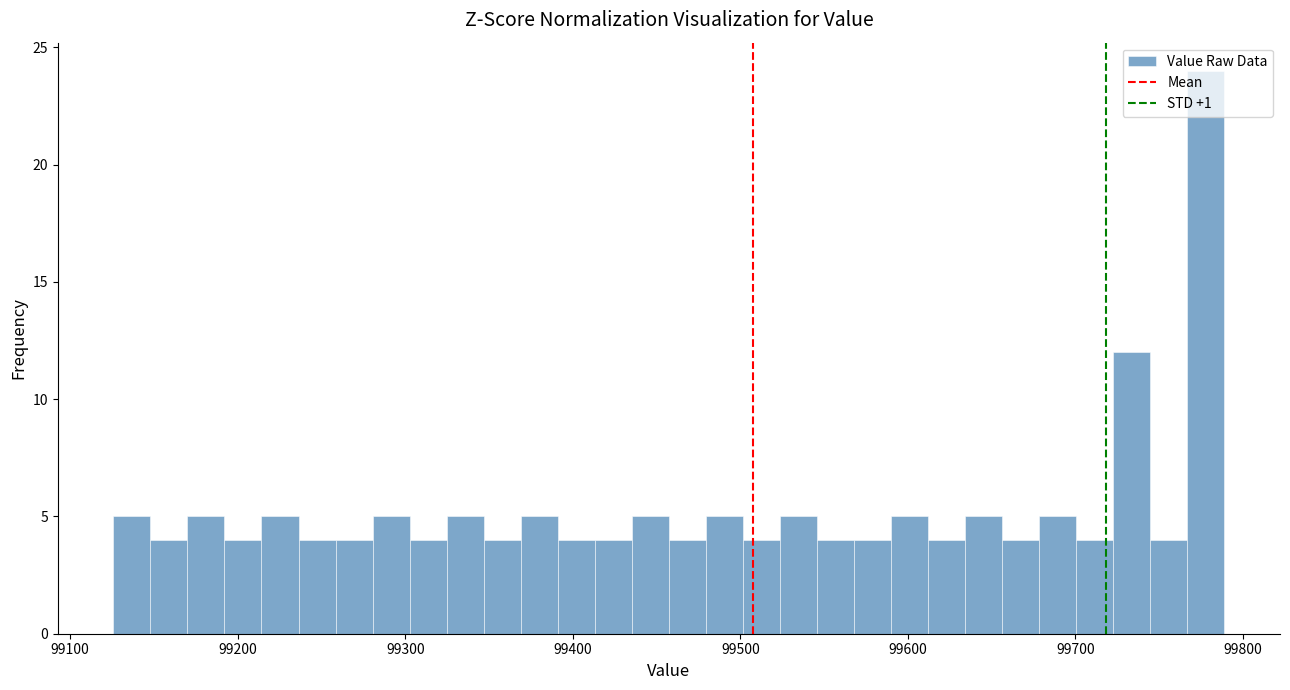

Read against the x-axis, roughly where is the centre of the tallest bar?

99780